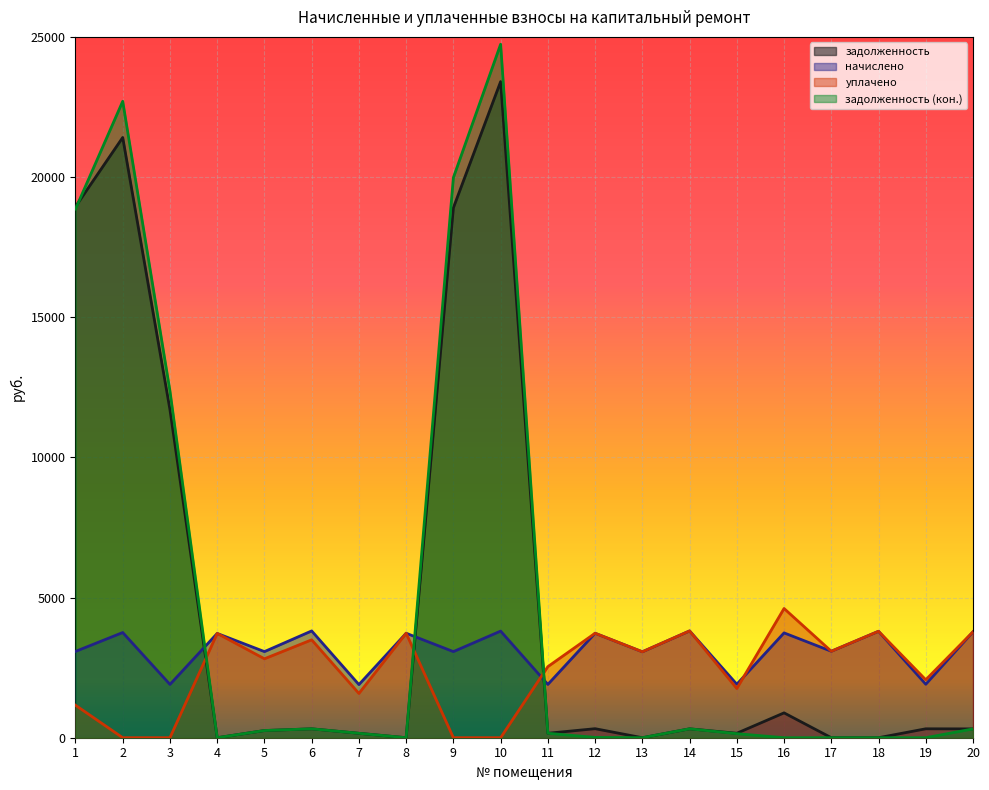

Reading left to right, what are all the values shown in this chart?

задолженность: 1=18942.9	2=21412.3	3=11702.3	4=0.0	5=256.0	6=317.5	7=157.9	8=0.0	9=18903.8	10=23404.6	11=158.5	12=321.9	13=0.0	14=317.5	15=159.0	16=886.5	17=0.0	18=0.0	19=318.0	20=314.8
начислено: 1=3078.2	2=3752.4	3=1901.6	4=3720.6	5=3071.9	6=3809.6	7=1895.3	8=3727.0	9=3071.9	10=3803.3	11=1901.6	12=3727.0	13=3065.5	14=3809.6	15=1908.0	16=3739.7	17=3084.6	18=3796.9	19=1908.0	20=3777.8
уплачено: 1=1158.9	2=0.0	3=0.0	4=3720.6	5=2815.9	6=3492.2	7=1579.4	8=3727.0	9=0.0	10=0.0	11=2535.5	12=3727.0	13=3065.5	14=3809.6	15=1756.0	16=4609.7	17=3084.6	18=3796.9	19=2067.0	20=3777.8
задолженность (кон.): 1=18859.0	2=22702.1	3=12368.6	4=0.0	5=256.0	6=317.5	7=157.9	8=0.0	9=19980.0	10=24737.2	11=158.5	12=11.3	13=0.0	14=317.5	15=144.9	16=0.0	17=0.0	18=0.0	19=0.0	20=314.8